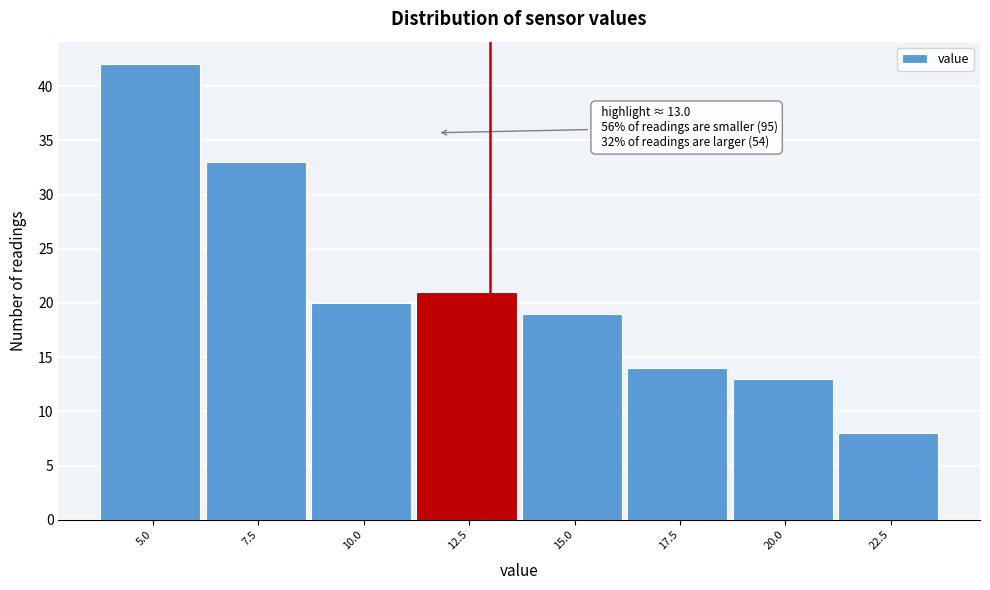

Reading left to right, transcribe all the data shown in this chart.

42	33	20	21	19	14	13	8